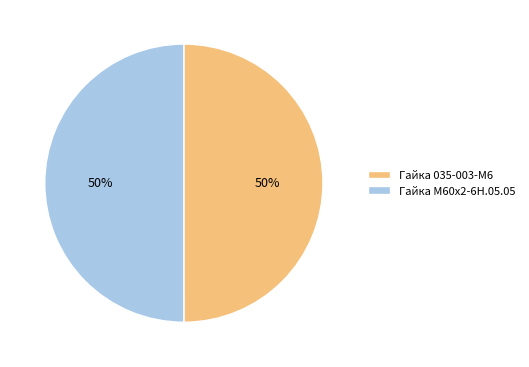

To the nearest percent, what percentage of the pie is Гайка М60х2-6Н.05.05?

50%